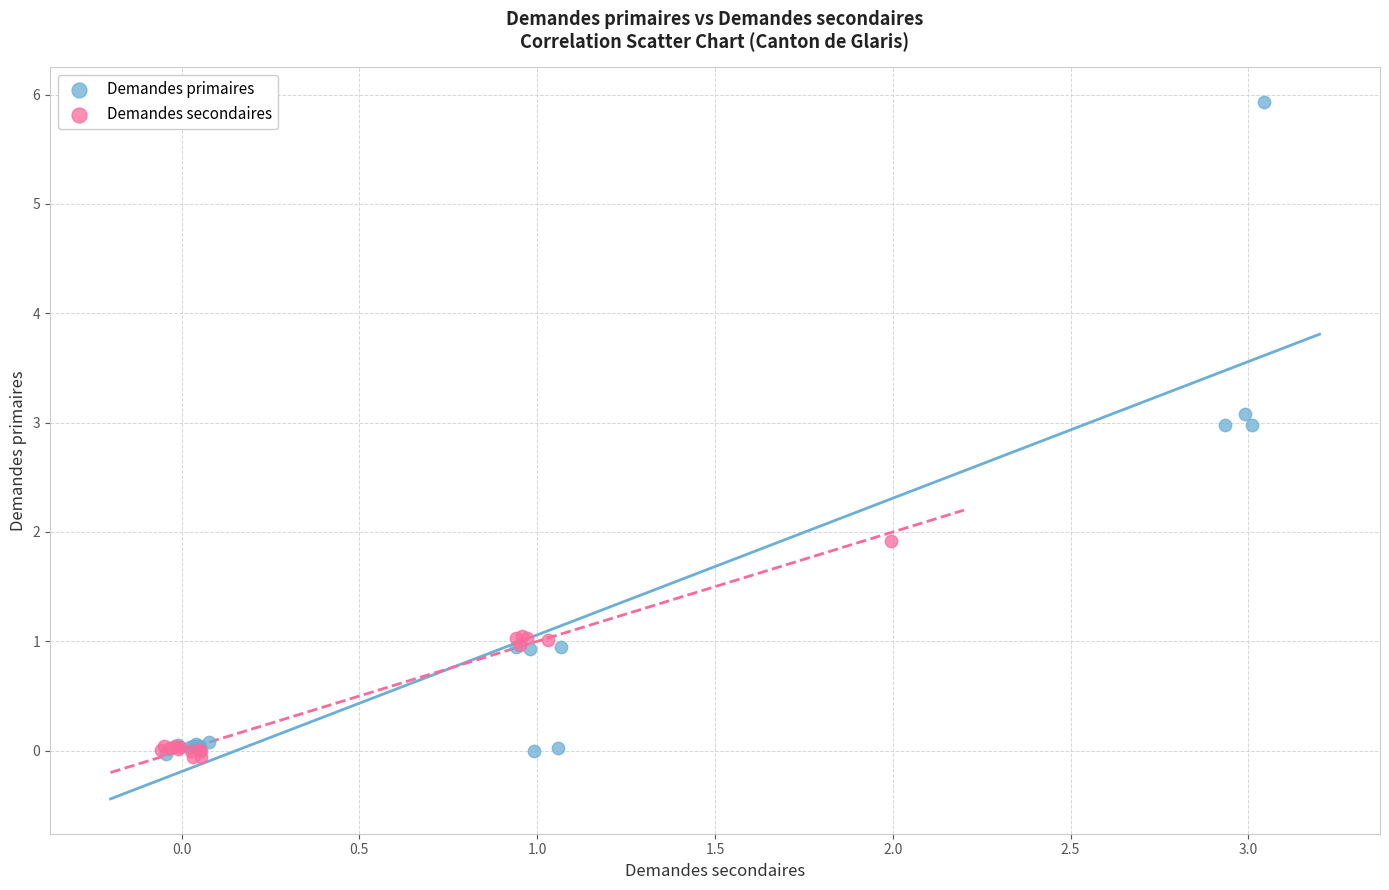

Which series contains the highest Y value?

Demandes primaires